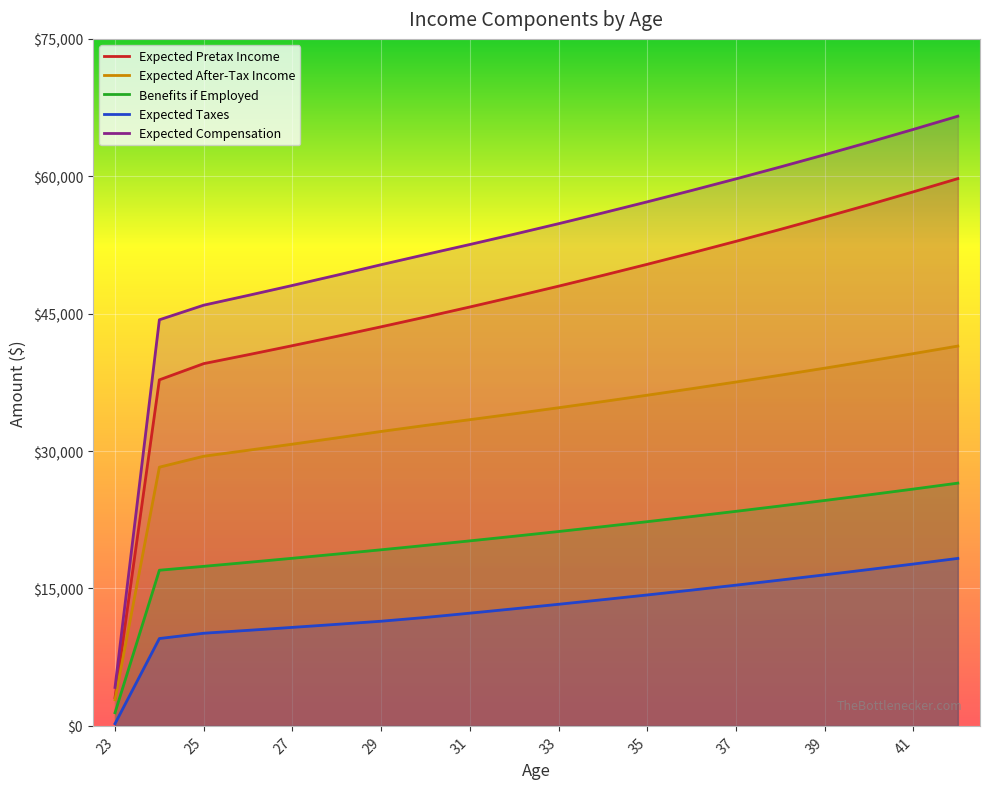

The value of Expected After-Tax Income at 33 is 34730.7. True or false?

True